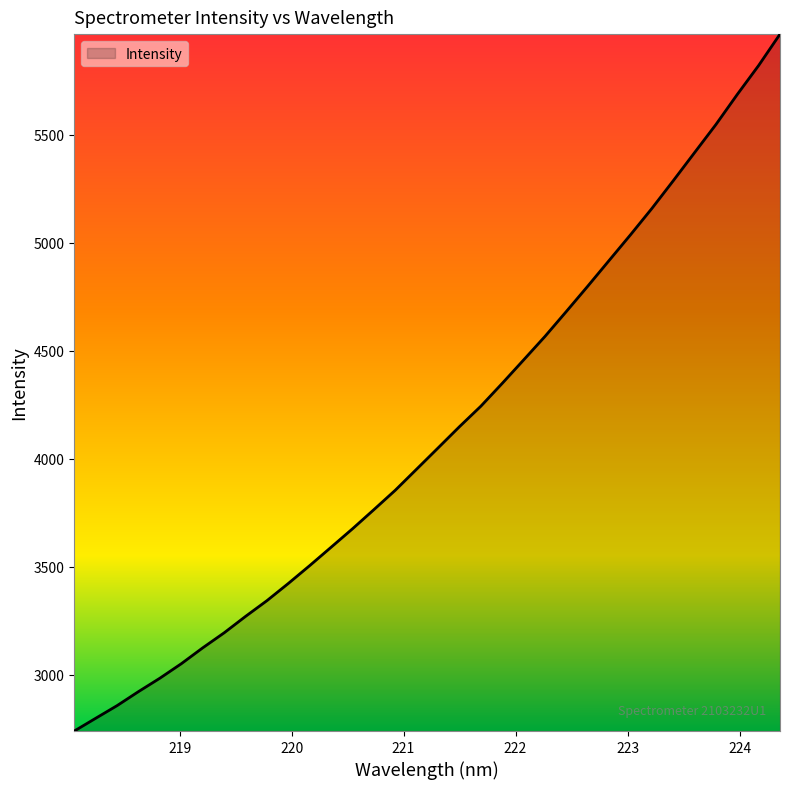

What is the smallest value displayed?

2739.9